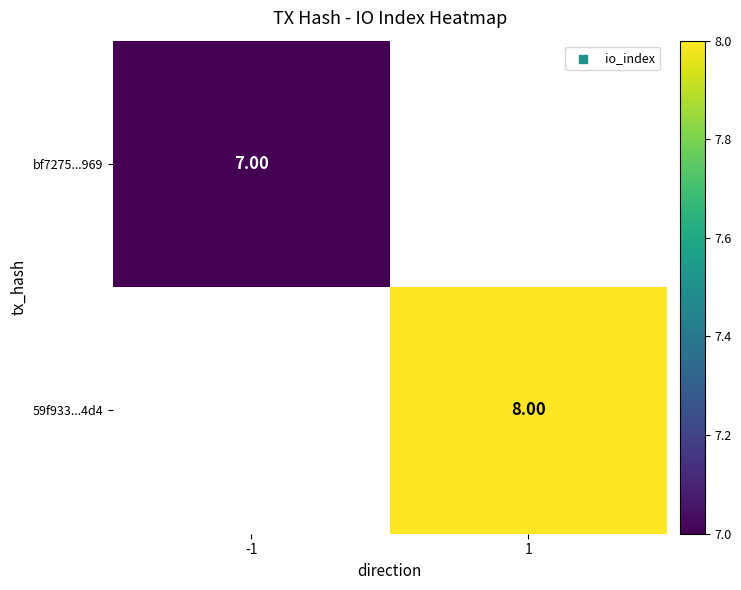

At which category does the chart reach its minimum across all series?

-1